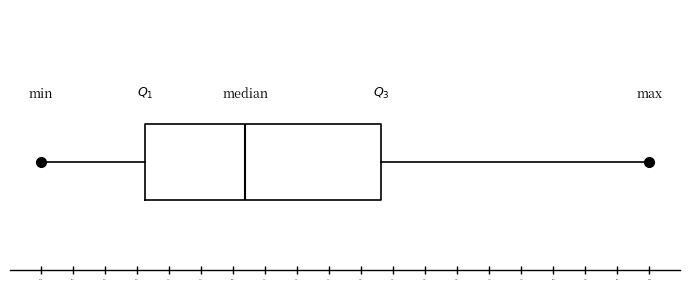

Read this box plot against the x-axis: the position of the median line, the range covered by the box, and the ends of both whiskers. The values are not printed on the chart, so give them approximately, as read against the axis.

median 2.05, box 1.05 to 3.35, whiskers 0.00 to 6.00